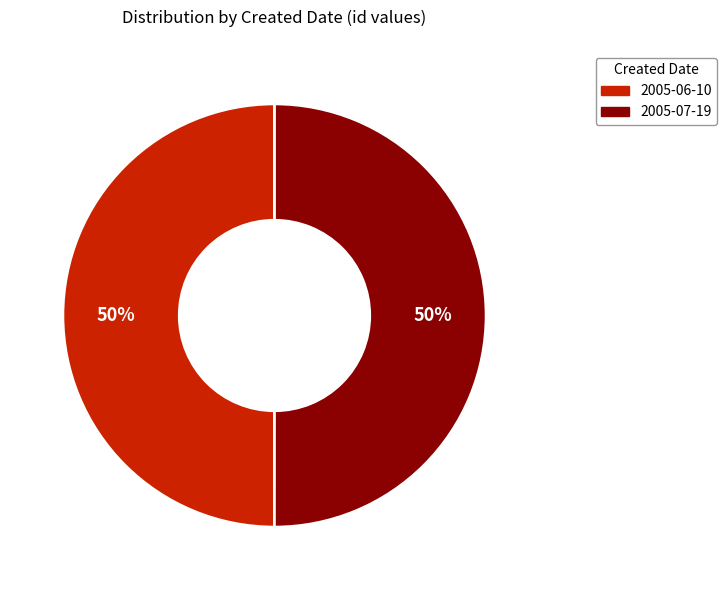

Is the sum of 2005-07-19 and 2005-06-10 greater than half?

Yes